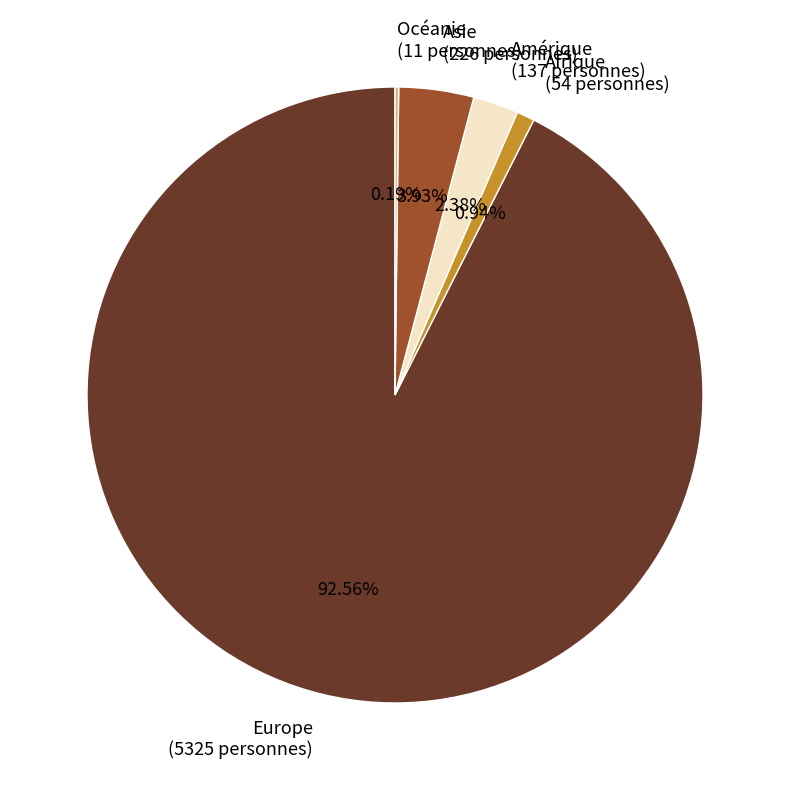

Which has a higher value, Afrique or Asie?

Asie